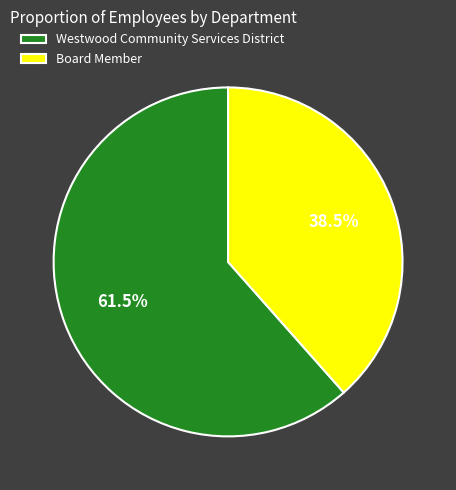

Count the number of slices in the pie.

2